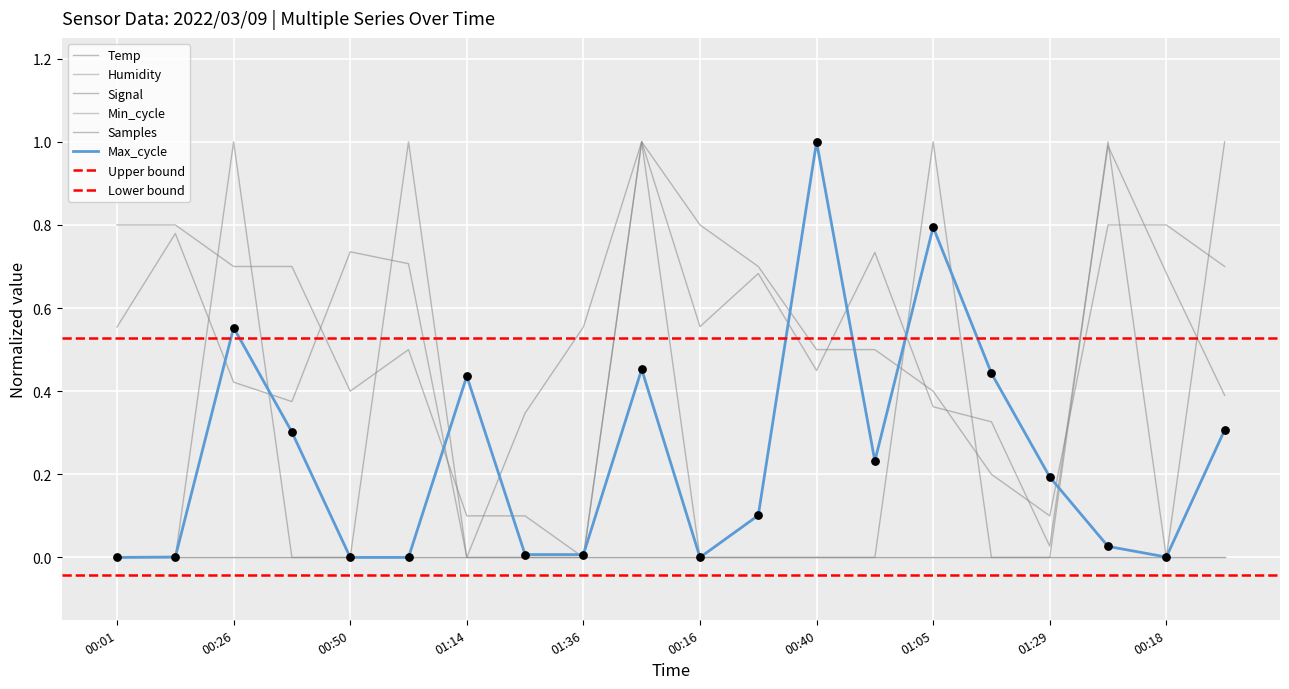

Is the value of Temp at 00:04 greater than the value of Samples at 00:38?

Yes